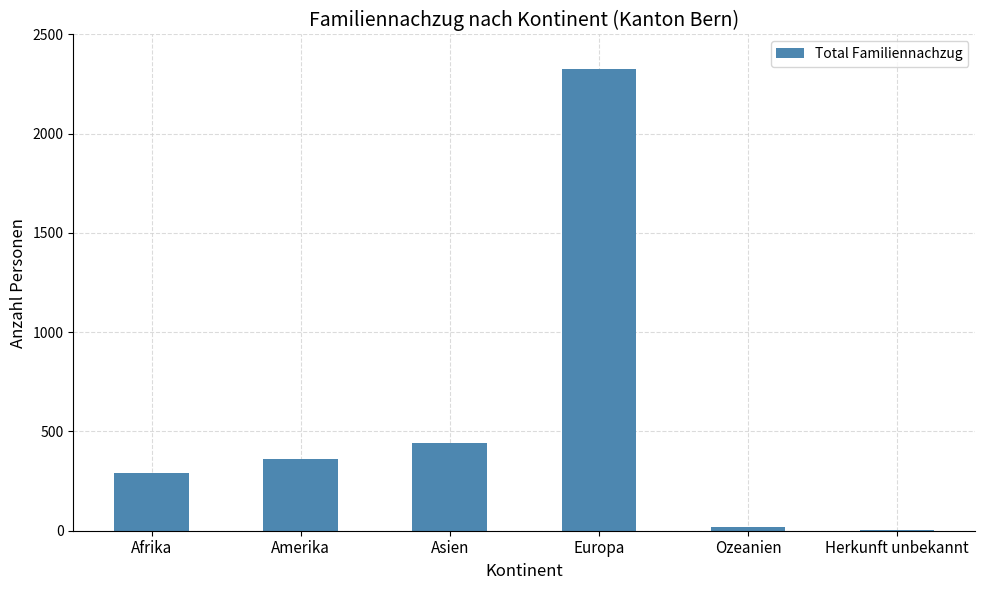

Where is the data nearest to the value 1164?

Asien